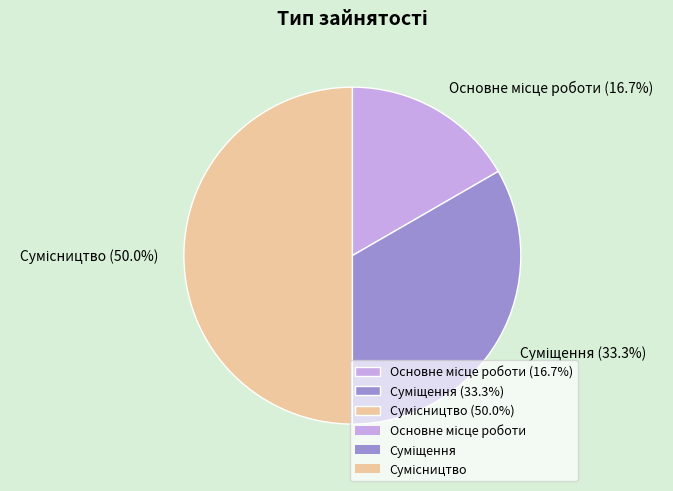

The Основне місце роботи slice represents 17% of the pie. True or false?

True